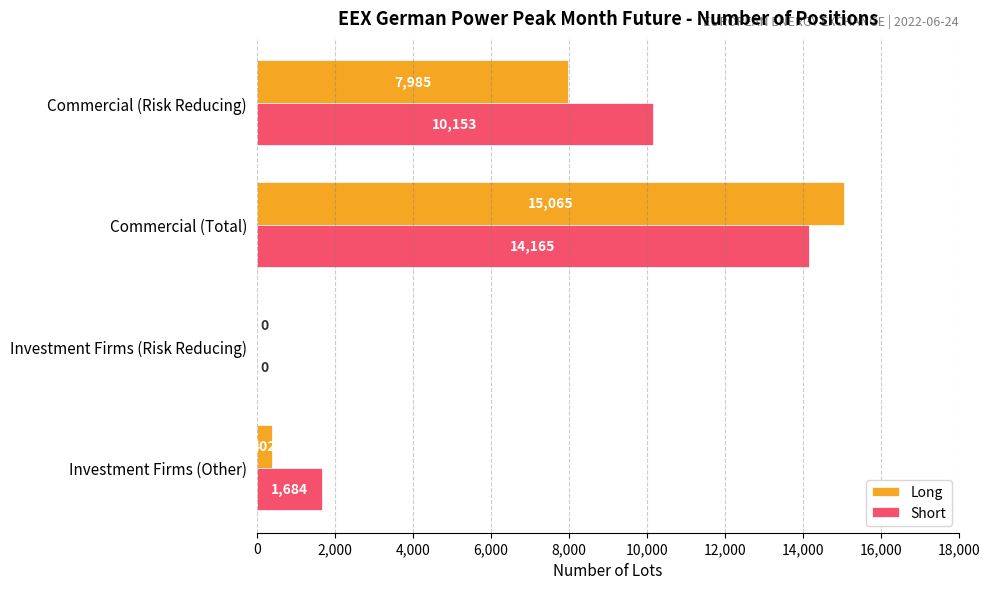

How many distinct data groups are displayed?

2